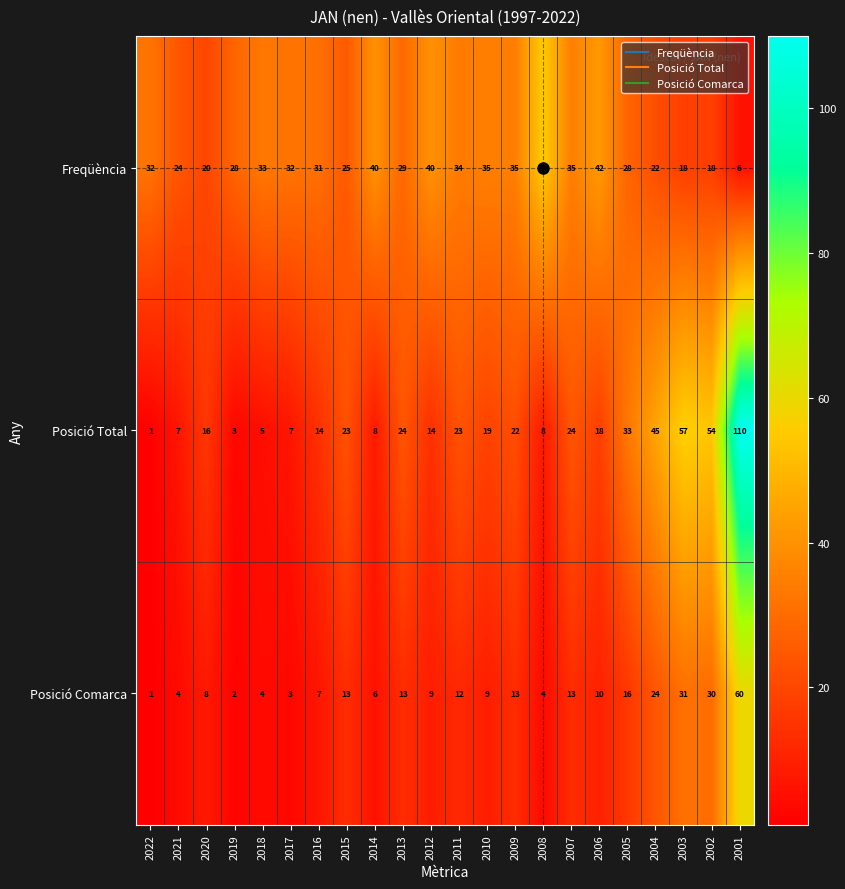

Is it true that Freqüència equals 20 at 2012?

False